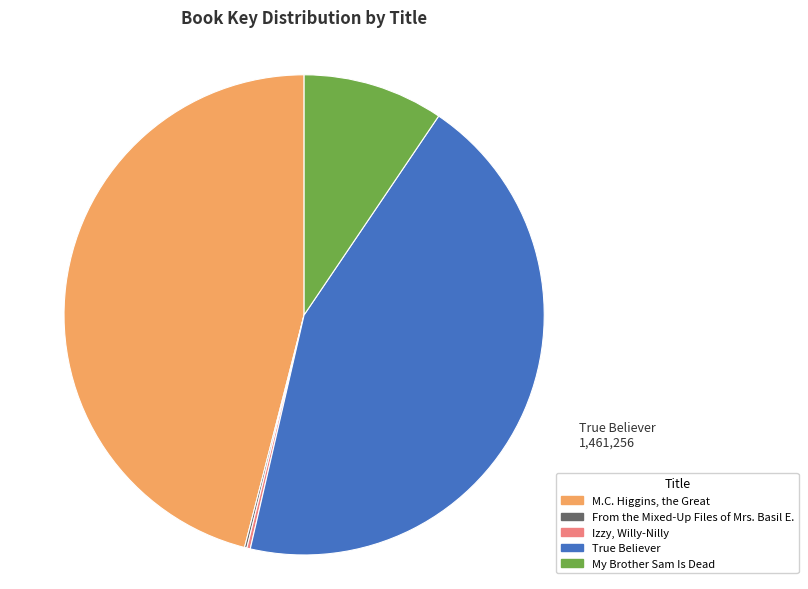

Is it true that M.C. Higgins, the Great is 33% of the pie?

False